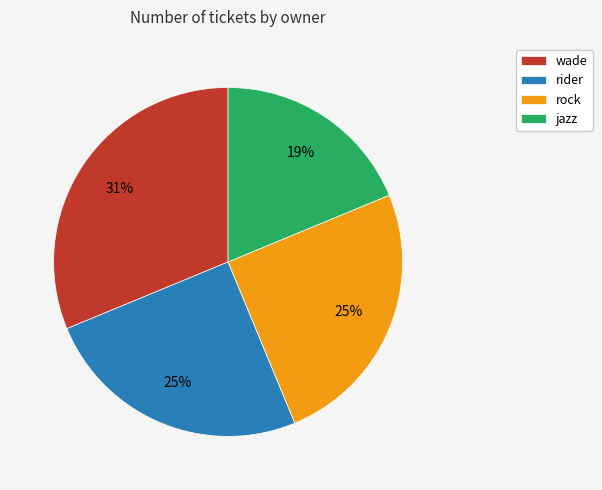

Do wade and rock together represent more than half of the pie?

Yes